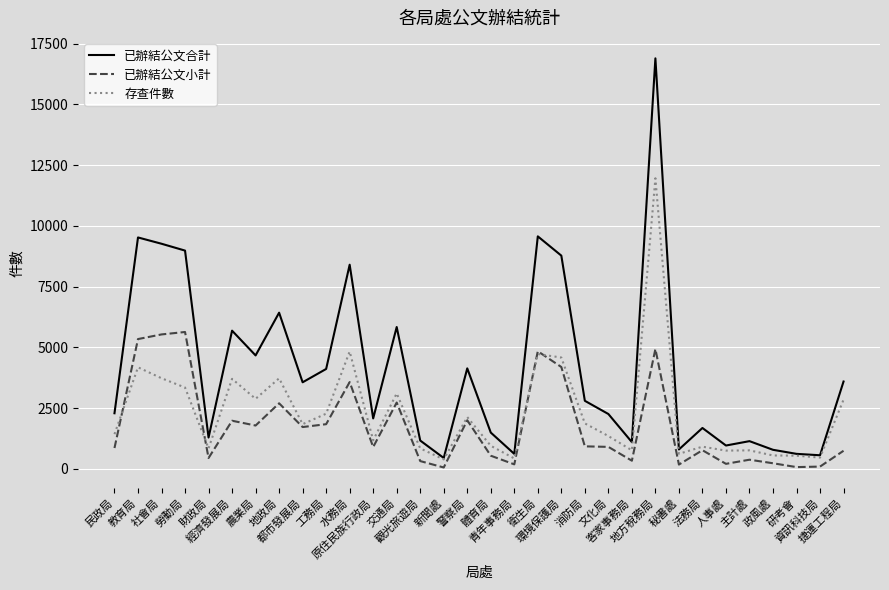

Does the chart have visible grid lines?

Yes